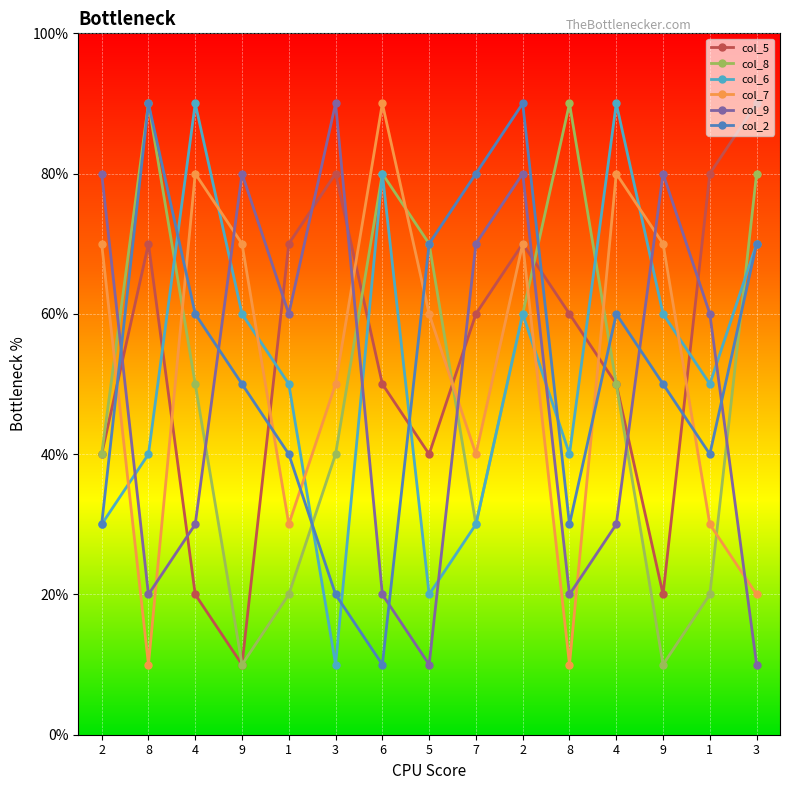

The value of col_6 at 9 is 6. True or false?

True